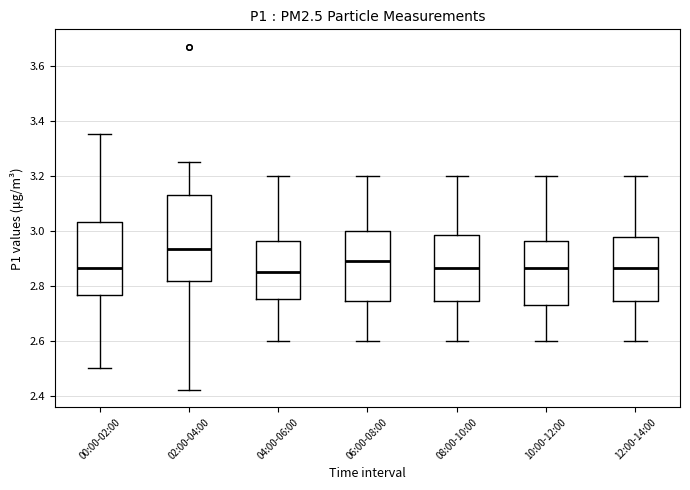

Which box's median line is the highest?

02:00-04:00